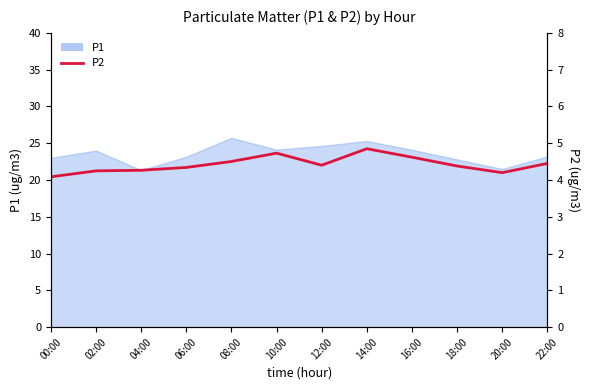

The chart shows a value of 2.7 at 20:00. True or false?

False